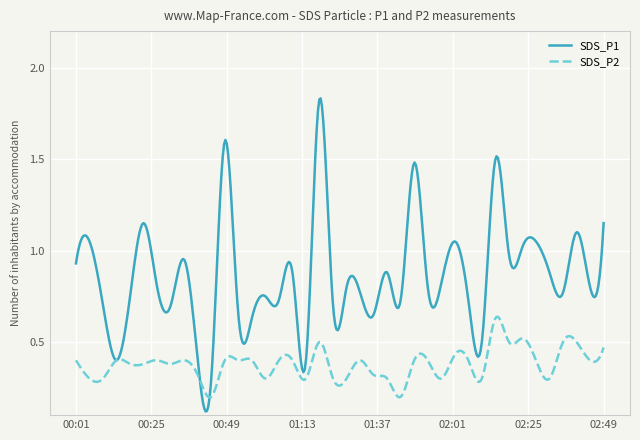

List the series in order of their overall mean, highest first.

SDS_P1, SDS_P2